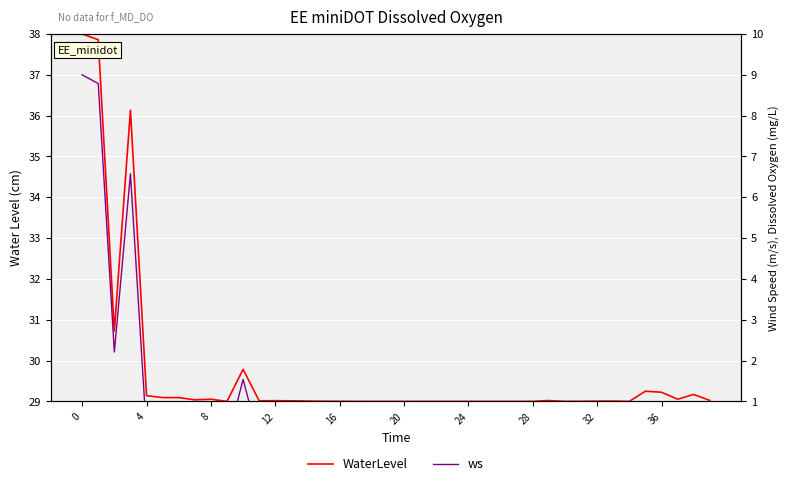

At which label is ws closest to 4?

8